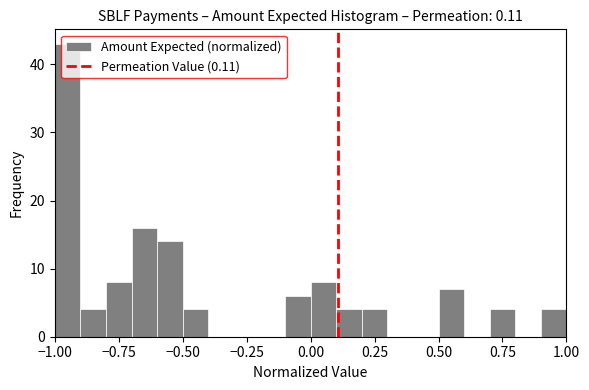

Around what value on the x-axis is the tallest bar? Give the approximate position of its centre, as read against the axis.

-0.95